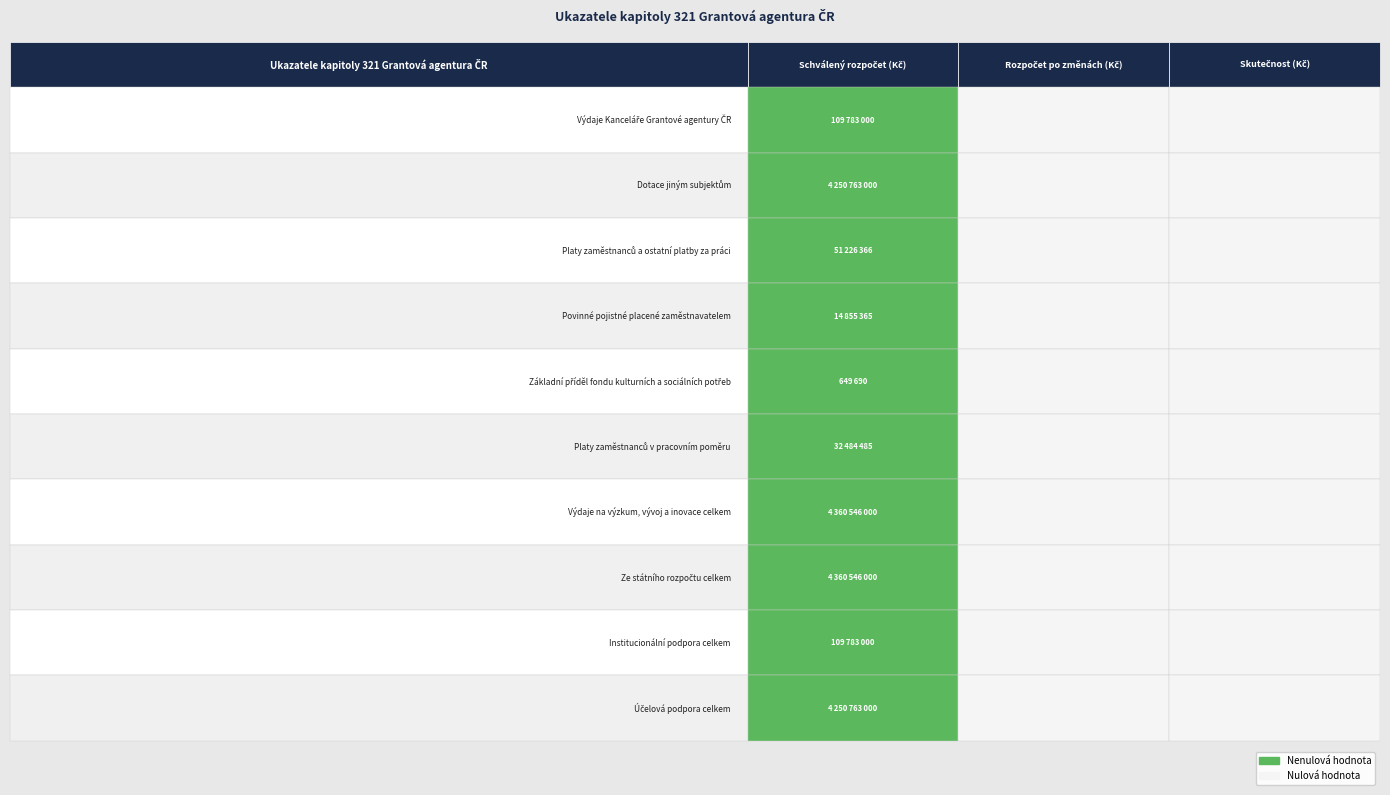

Between 0 and 2, which series saw the biggest shift?

Výdaje na výzkum, vývoj a inovace celkem